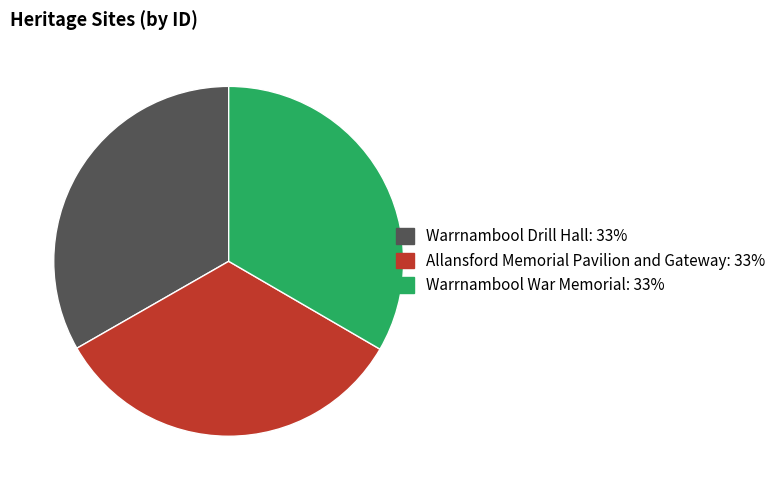

Combined, do Warrnambool War Memorial: 33% and Warrnambool Drill Hall: 33% account for over 50%?

Yes